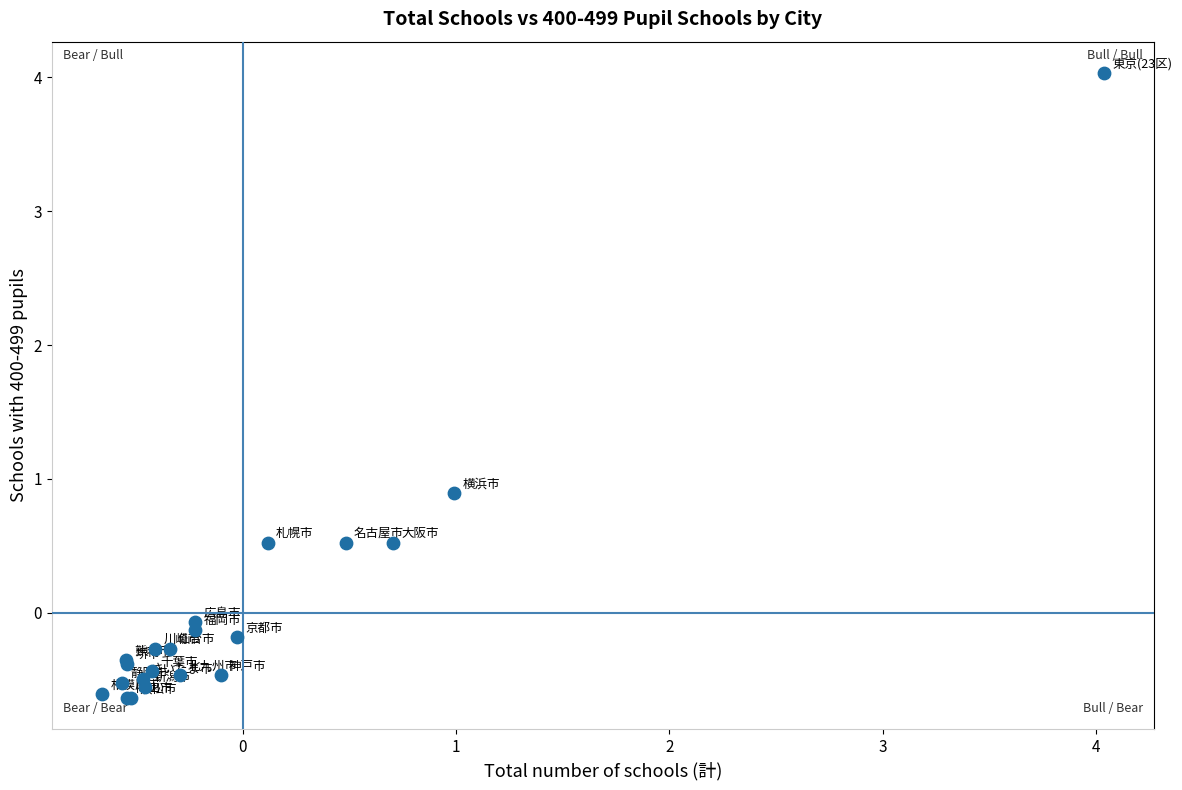

What Y value in the scatter plot is closest to 1?

0.9